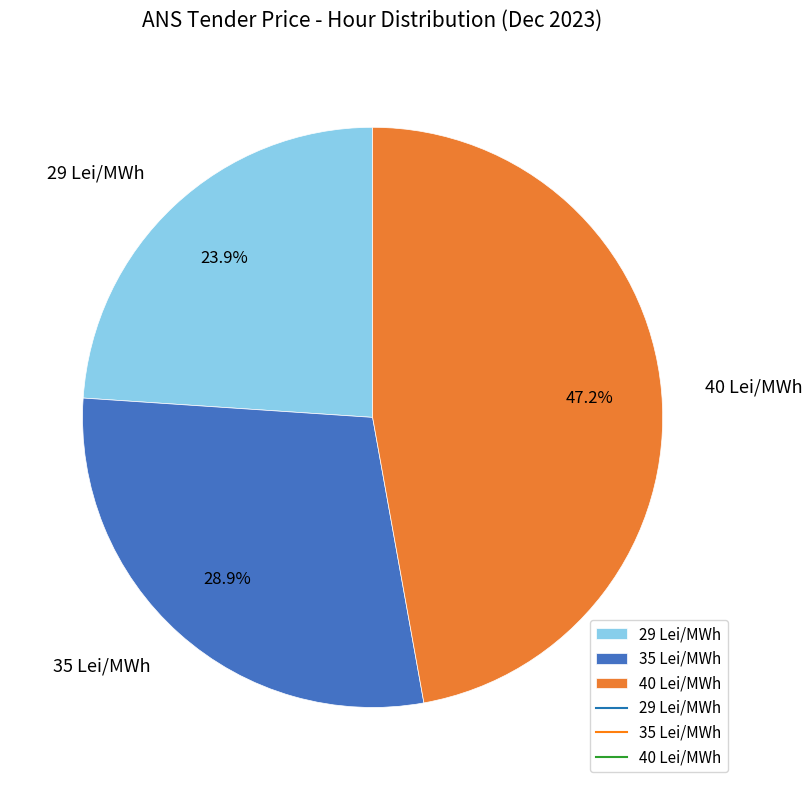

To the nearest percent, what is the difference between the largest and smallest slice percentages?

23%